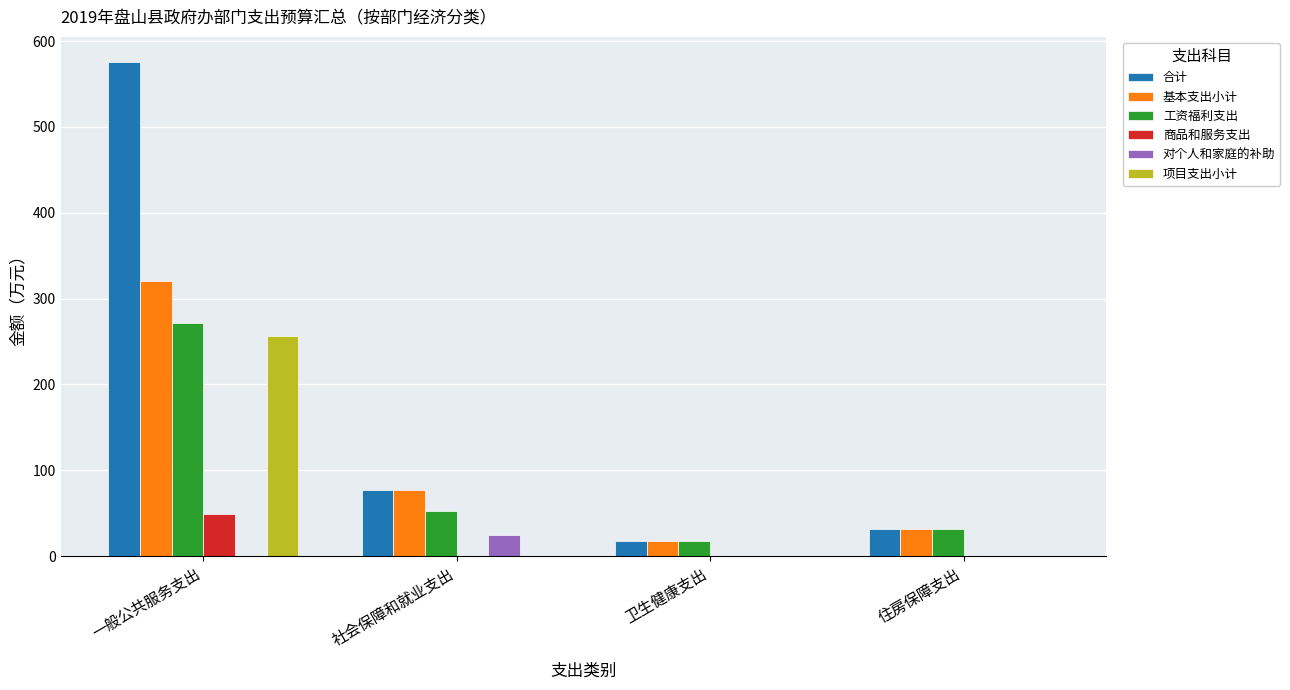

Which series has the largest total across all categories?

合计